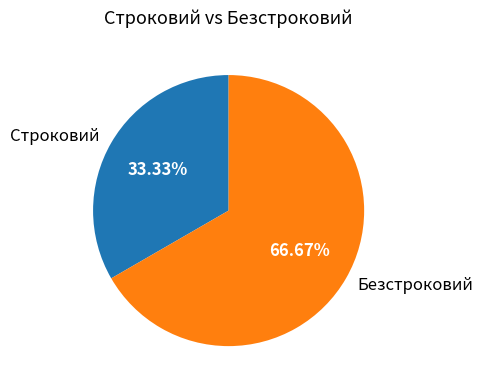

Is there any slice that represents more than half of the pie?

Yes